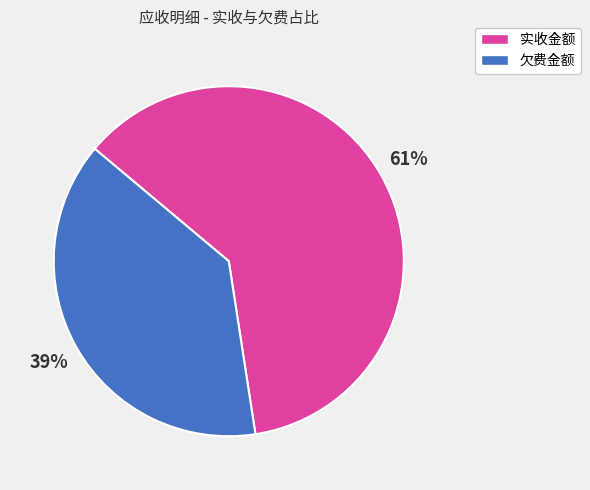

To the nearest percent, what is the average slice percentage?

50%